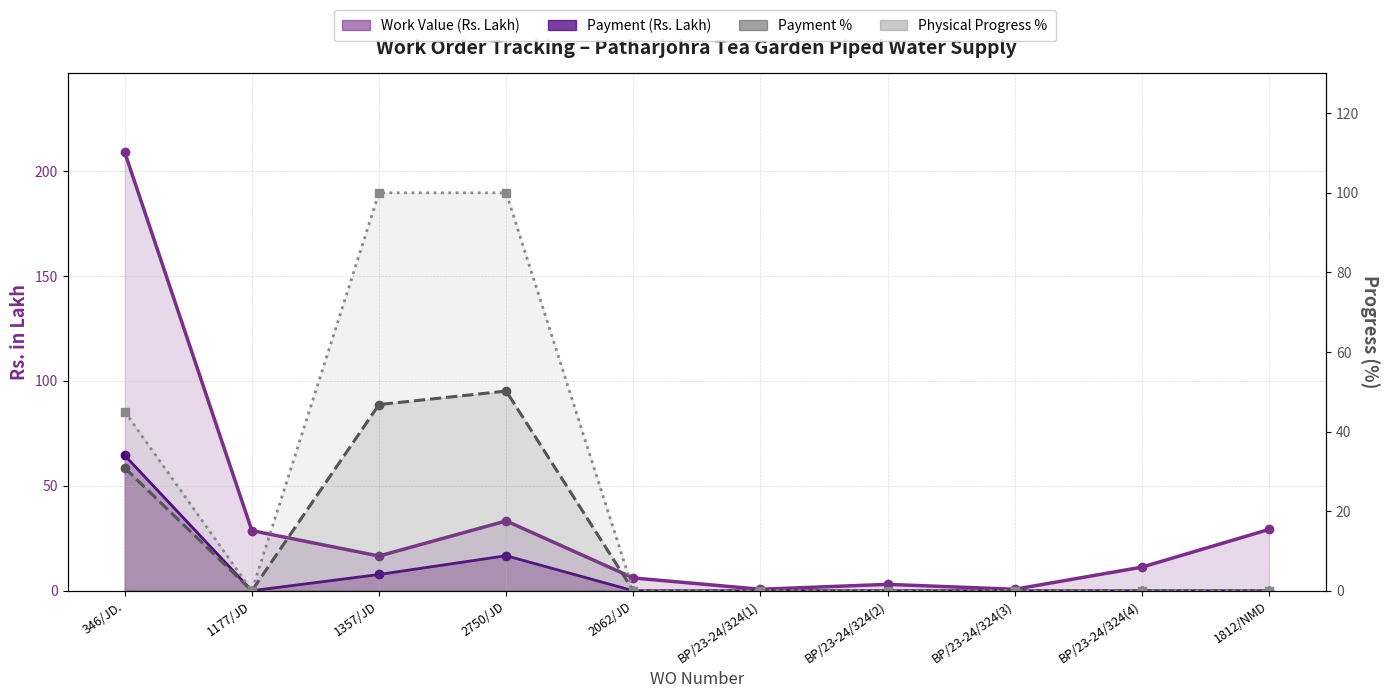

True or false: Payment % has a value of -30.5 at 1177/JD.

False